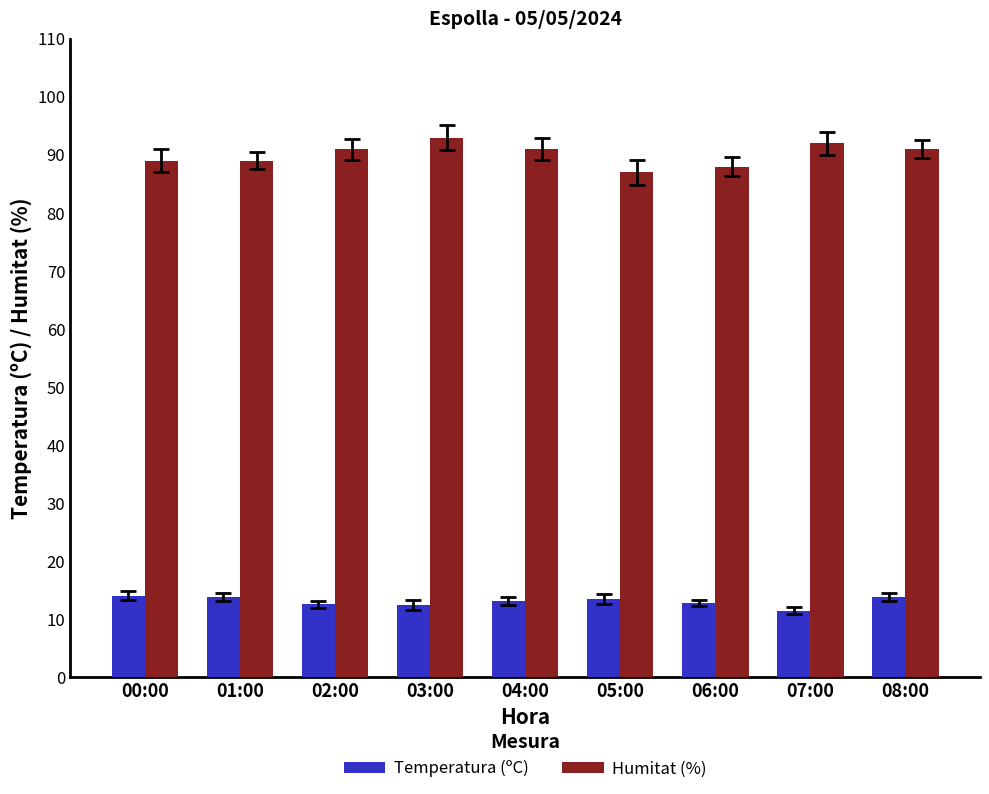

At how many categories does at least one series exceed 28?

9